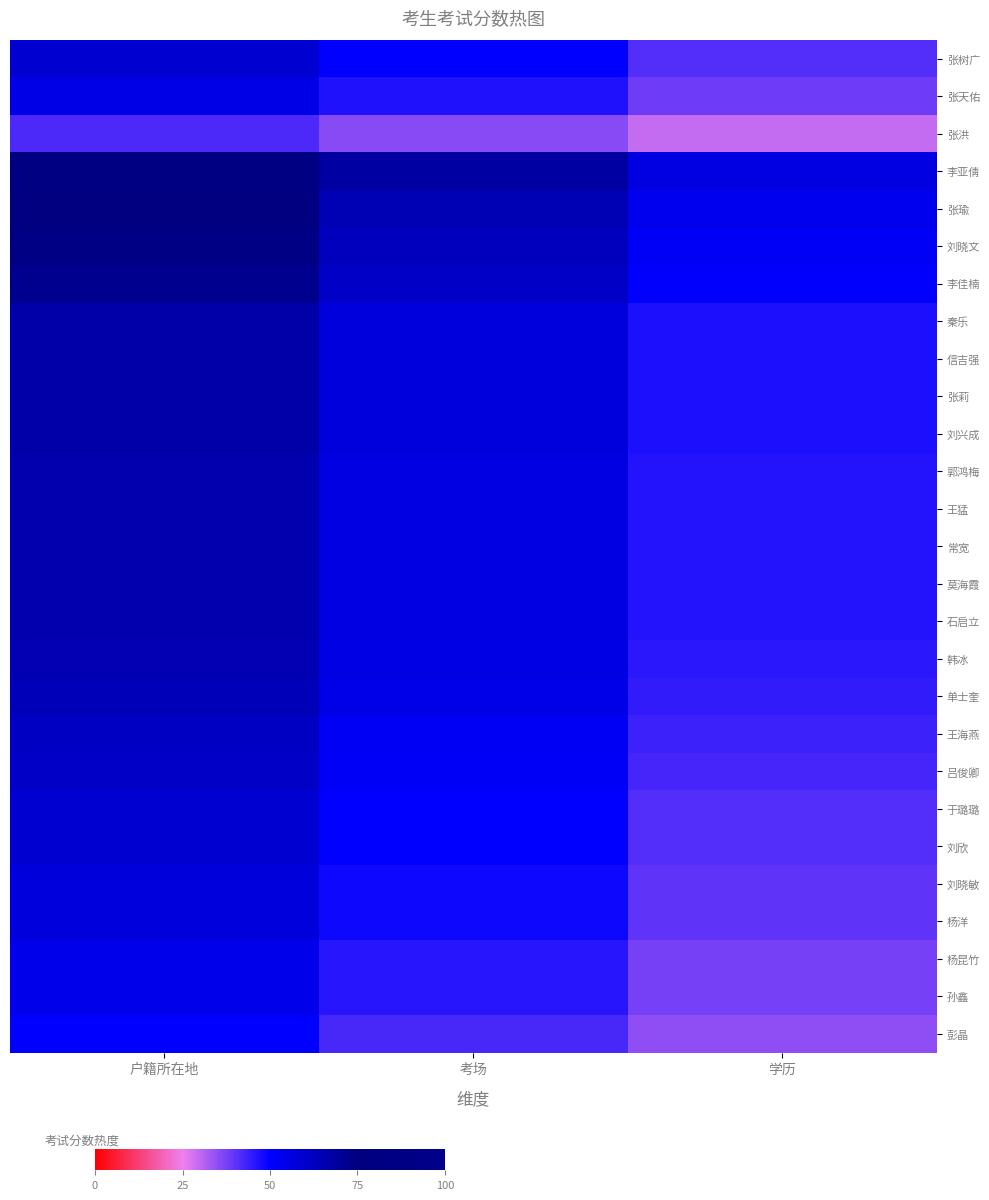

Reading left to right, what are all the values shown in this chart?

张树广: 户籍所在地=59.0	考场=50.1	学历=41.3
张天佑: 户籍所在地=55.0	考场=46.8	学历=38.5
张洪: 户籍所在地=42.0	考场=35.7	学历=29.4
李亚倩: 户籍所在地=80.0	考场=68.0	学历=56.0
张瑜: 户籍所在地=76.0	考场=64.6	学历=53.2
刘晓文: 户籍所在地=74.0	考场=62.9	学历=51.8
李佳楠: 户籍所在地=72.0	考场=61.2	学历=50.4
秦乐: 户籍所在地=67.0	考场=56.9	学历=46.9
信吉强: 户籍所在地=67.0	考场=56.9	学历=46.9
张莉: 户籍所在地=67.0	考场=56.9	学历=46.9
刘兴成: 户籍所在地=67.0	考场=56.9	学历=46.9
郭鸿梅: 户籍所在地=66.0	考场=56.1	学历=46.2
王猛: 户籍所在地=66.0	考场=56.1	学历=46.2
常宽: 户籍所在地=66.0	考场=56.1	学历=46.2
莫海霞: 户籍所在地=66.0	考场=56.1	学历=46.2
石启立: 户籍所在地=66.0	考场=56.1	学历=46.2
韩冰: 户籍所在地=65.0	考场=55.2	学历=45.5
单士奎: 户籍所在地=64.0	考场=54.4	学历=44.8
王海燕: 户籍所在地=62.0	考场=52.7	学历=43.4
吕俊卿: 户籍所在地=61.0	考场=51.9	学历=42.7
于璐璐: 户籍所在地=59.0	考场=50.1	学历=41.3
刘欣: 户籍所在地=59.0	考场=50.1	学历=41.3
刘晓敏: 户籍所在地=57.0	考场=48.4	学历=39.9
杨洋: 户籍所在地=57.0	考场=48.4	学历=39.9
杨昆竹: 户籍所在地=54.0	考场=45.9	学历=37.8
孙鑫: 户籍所在地=54.0	考场=45.9	学历=37.8
彭晶: 户籍所在地=50.0	考场=42.5	学历=35.0